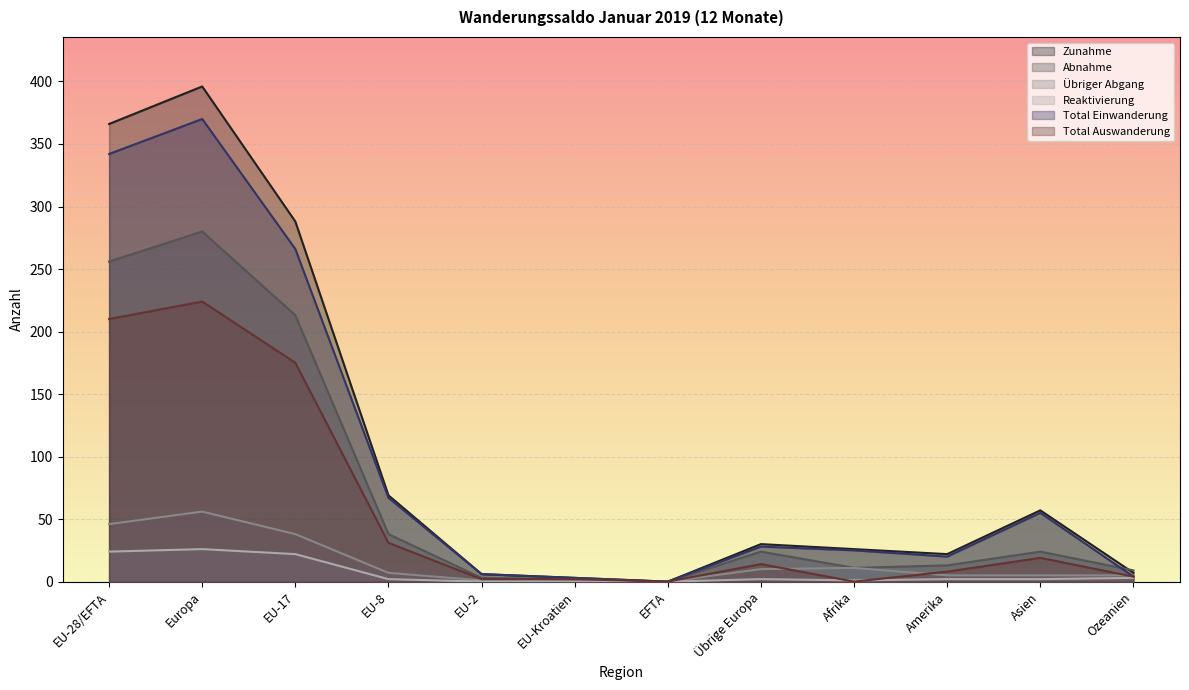

What is the value of the Reaktivierung point at the 11th from the left?

2